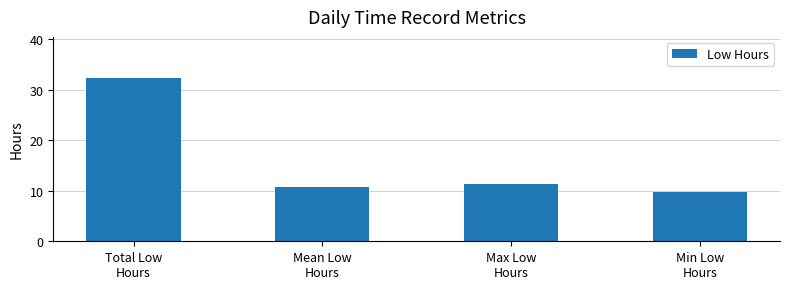

Between Total Low
Hours and Mean Low
Hours, which is larger?

Total Low
Hours